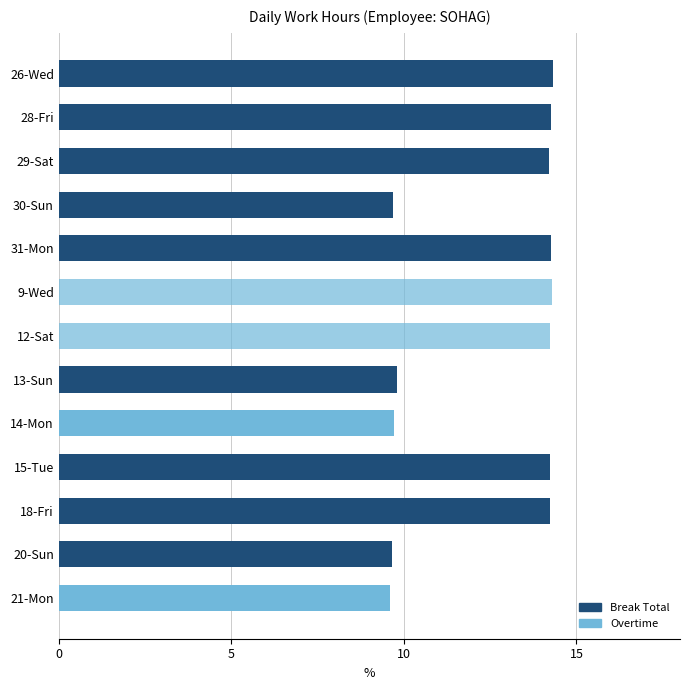

How many data points does each series have?

13